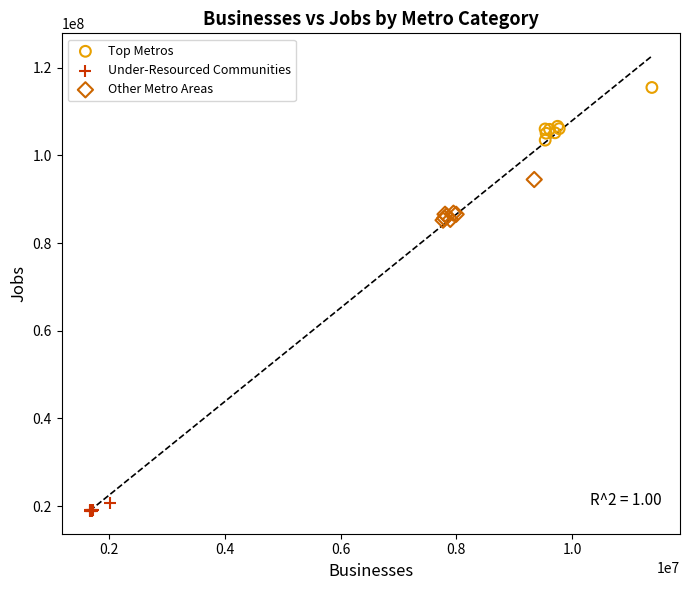

Which series reaches the maximum Y coordinate?

Top Metros